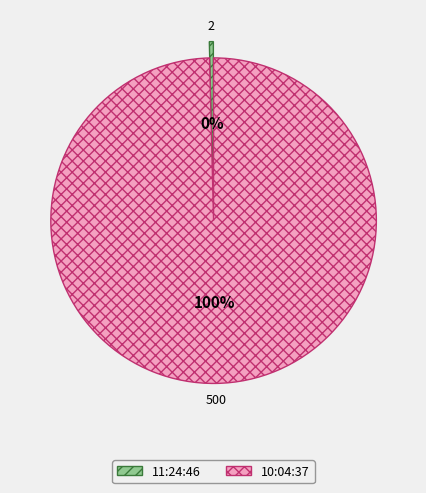

Is it true that 11:24:46 is 0% of the pie?

True